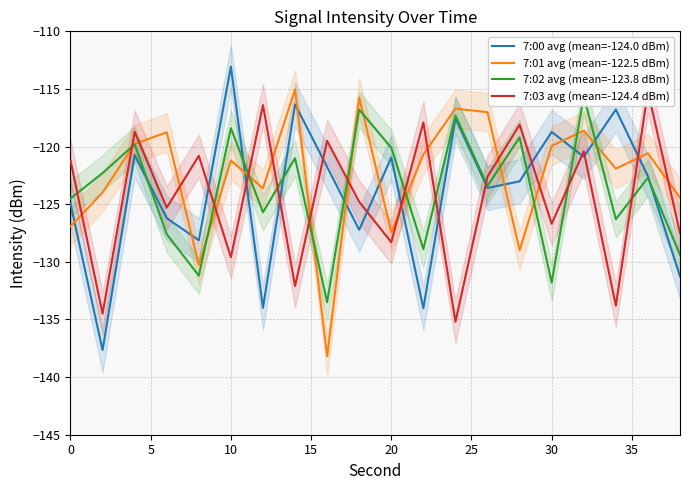

Rank the series by their maximum value, from highest to lowest.

7:00 avg (mean=-124.0 dBm), 7:01 avg (mean=-122.5 dBm), 7:03 avg (mean=-124.4 dBm), 7:02 avg (mean=-123.8 dBm)